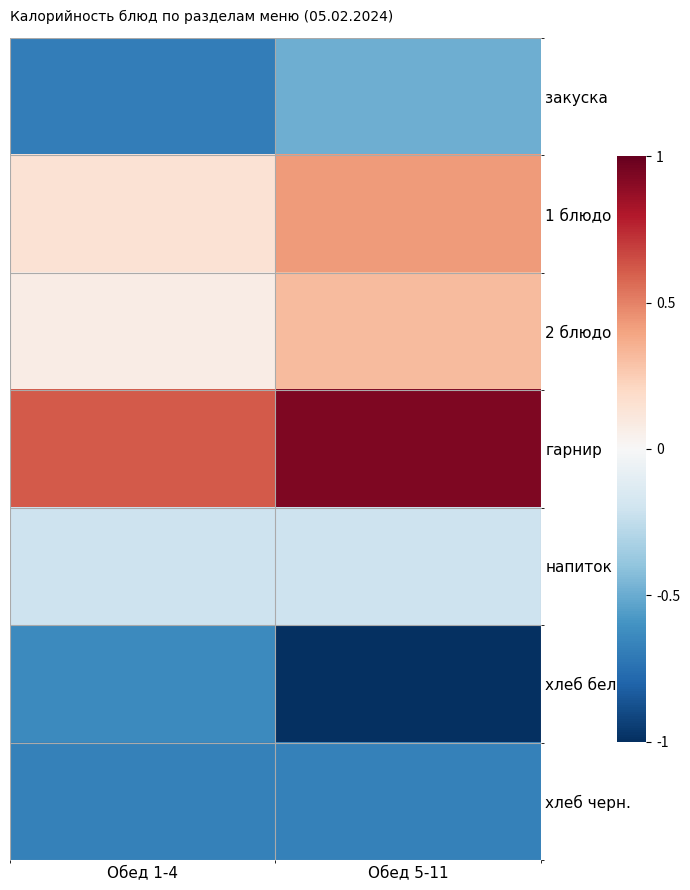

Reading left to right, transcribe all the data shown in this chart.

закуска: Обед 1-4=-0.7	Обед 5-11=-0.5
1 блюдо: Обед 1-4=0.1	Обед 5-11=0.4
2 блюдо: Обед 1-4=0.1	Обед 5-11=0.3
гарнир: Обед 1-4=0.6	Обед 5-11=0.9
напиток: Обед 1-4=-0.2	Обед 5-11=-0.2
хлеб бел.: Обед 1-4=-0.6	Обед 5-11=-1.0
хлеб черн.: Обед 1-4=-0.7	Обед 5-11=-0.7